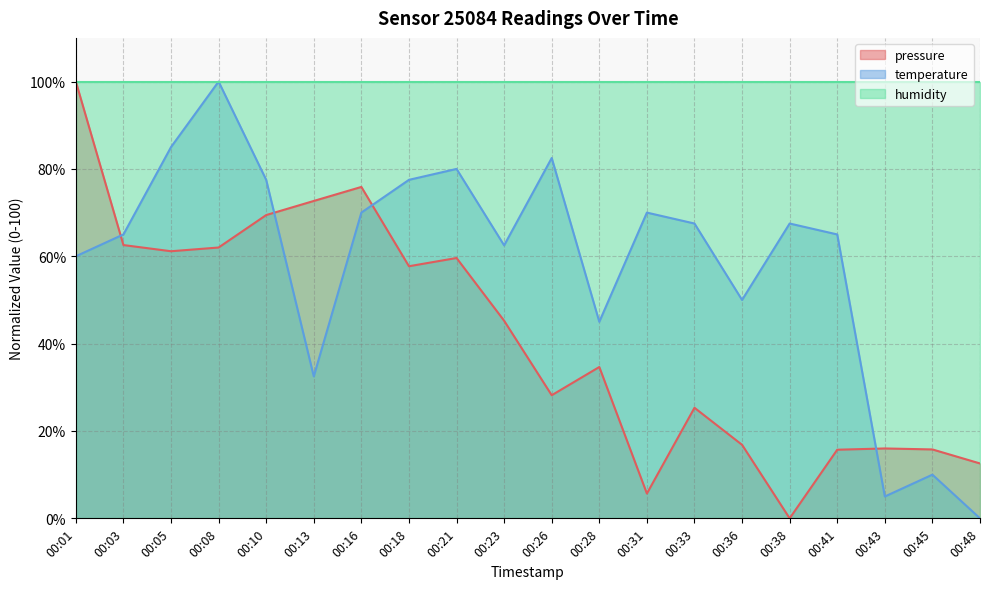

What is the difference between the highest and lowest values at 00:45?

90.0